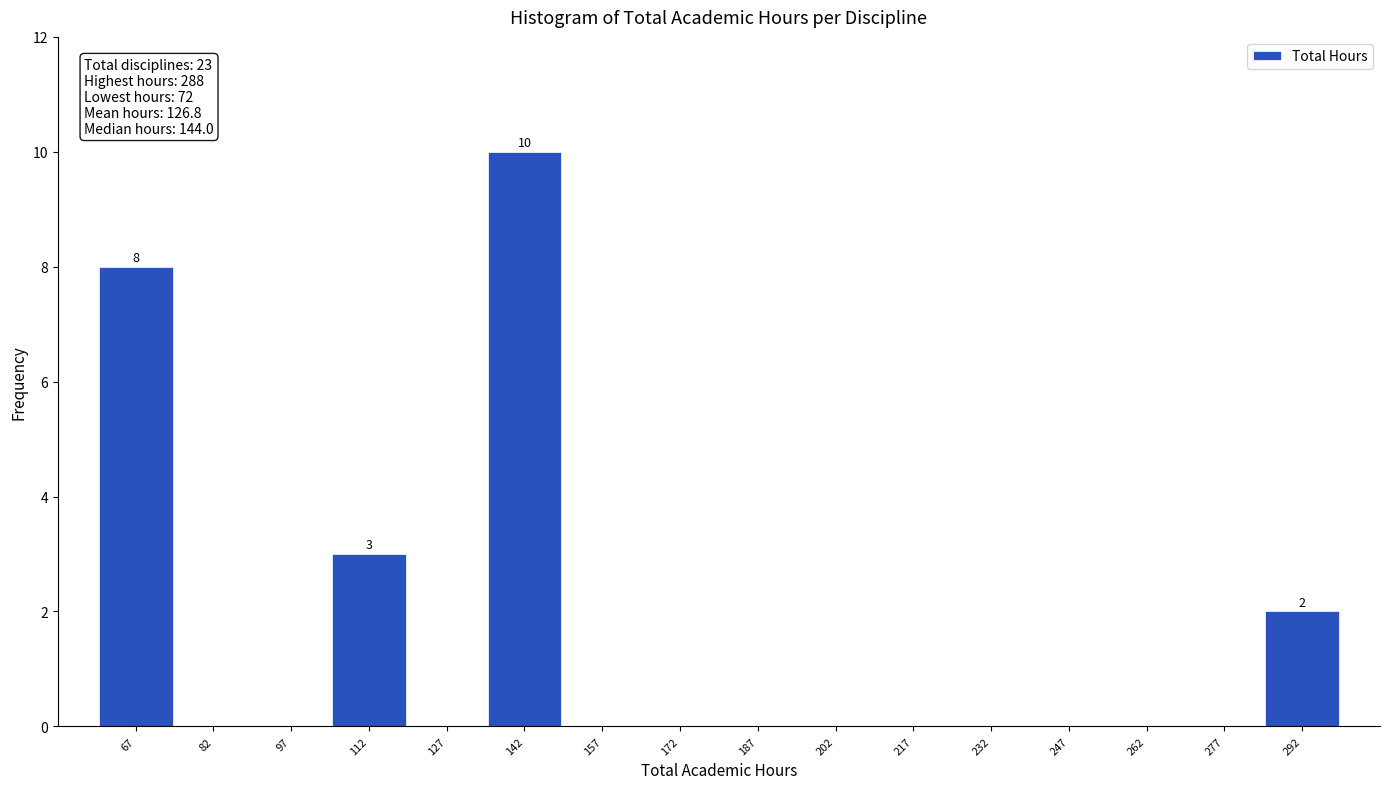

Which range on the x-axis has the tallest bar?

135 to 150